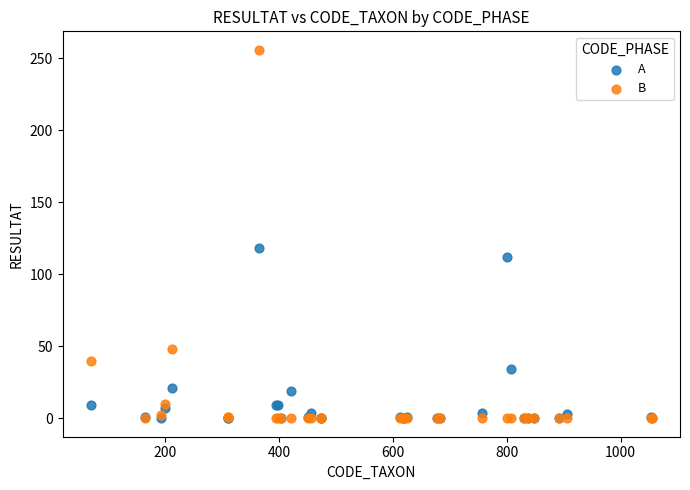

Which series contains the highest Y value?

B